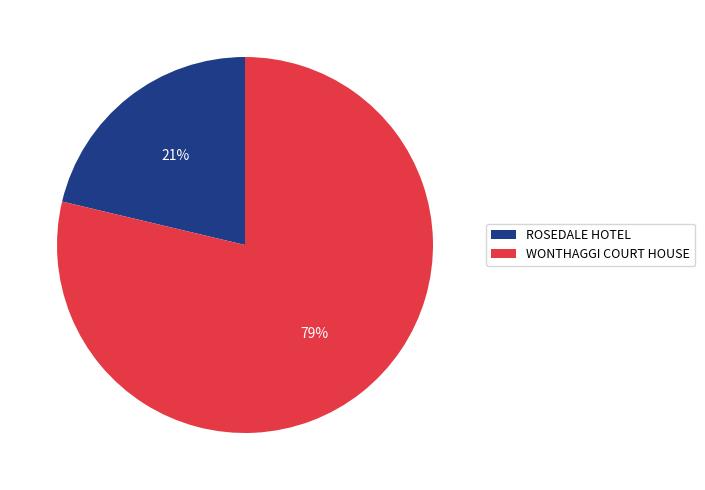

Which has a higher value, WONTHAGGI COURT HOUSE or ROSEDALE HOTEL?

WONTHAGGI COURT HOUSE